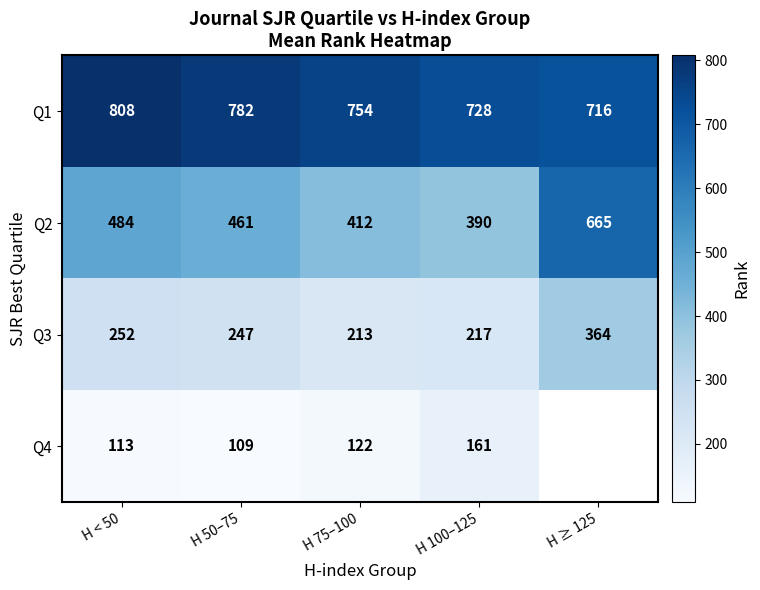

What is the difference between the maximum and minimum values in the Q2 series?

275